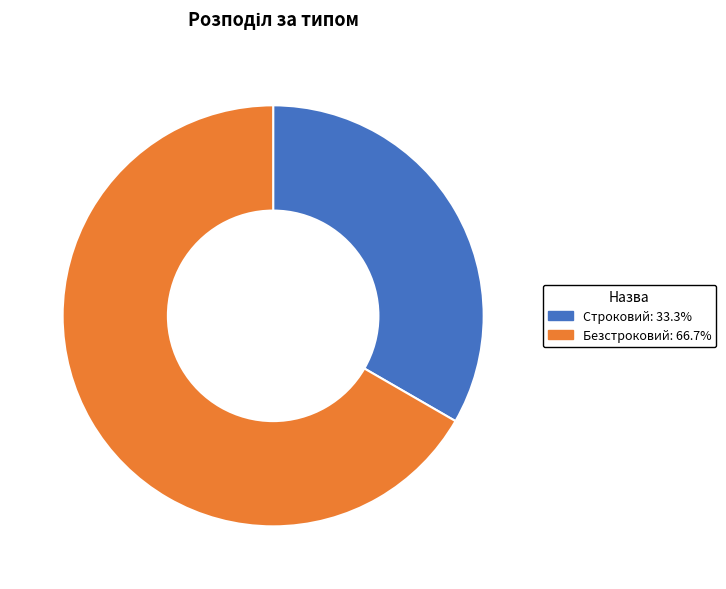

Is there any slice that represents more than half of the pie?

Yes